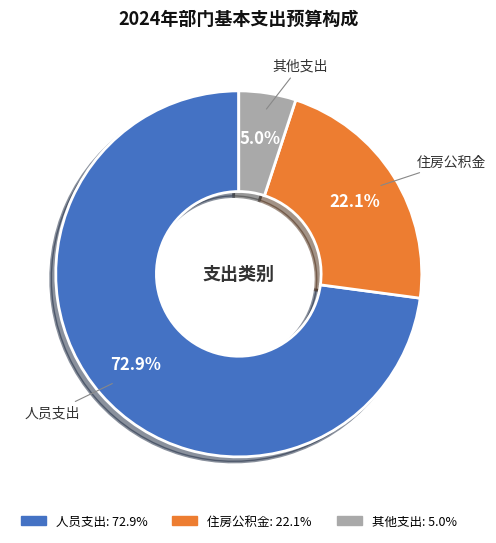

Count the number of slices in the pie.

3